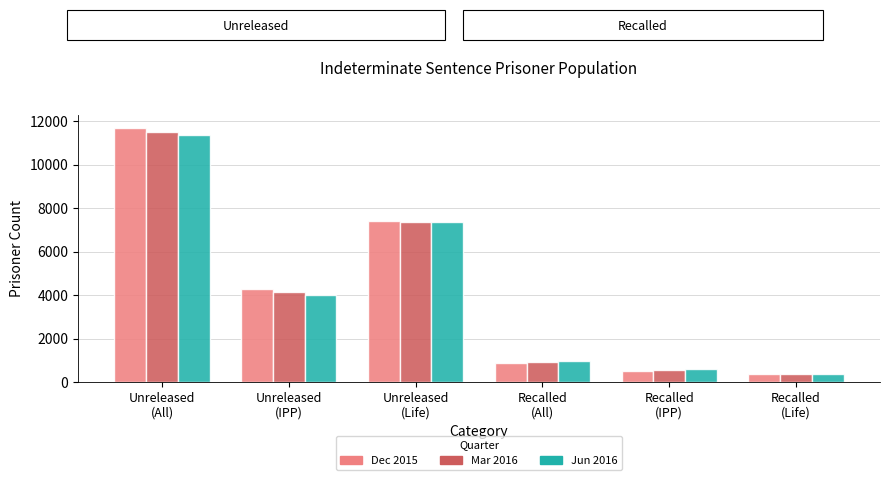

What is the minimum value shown in the chart?

349